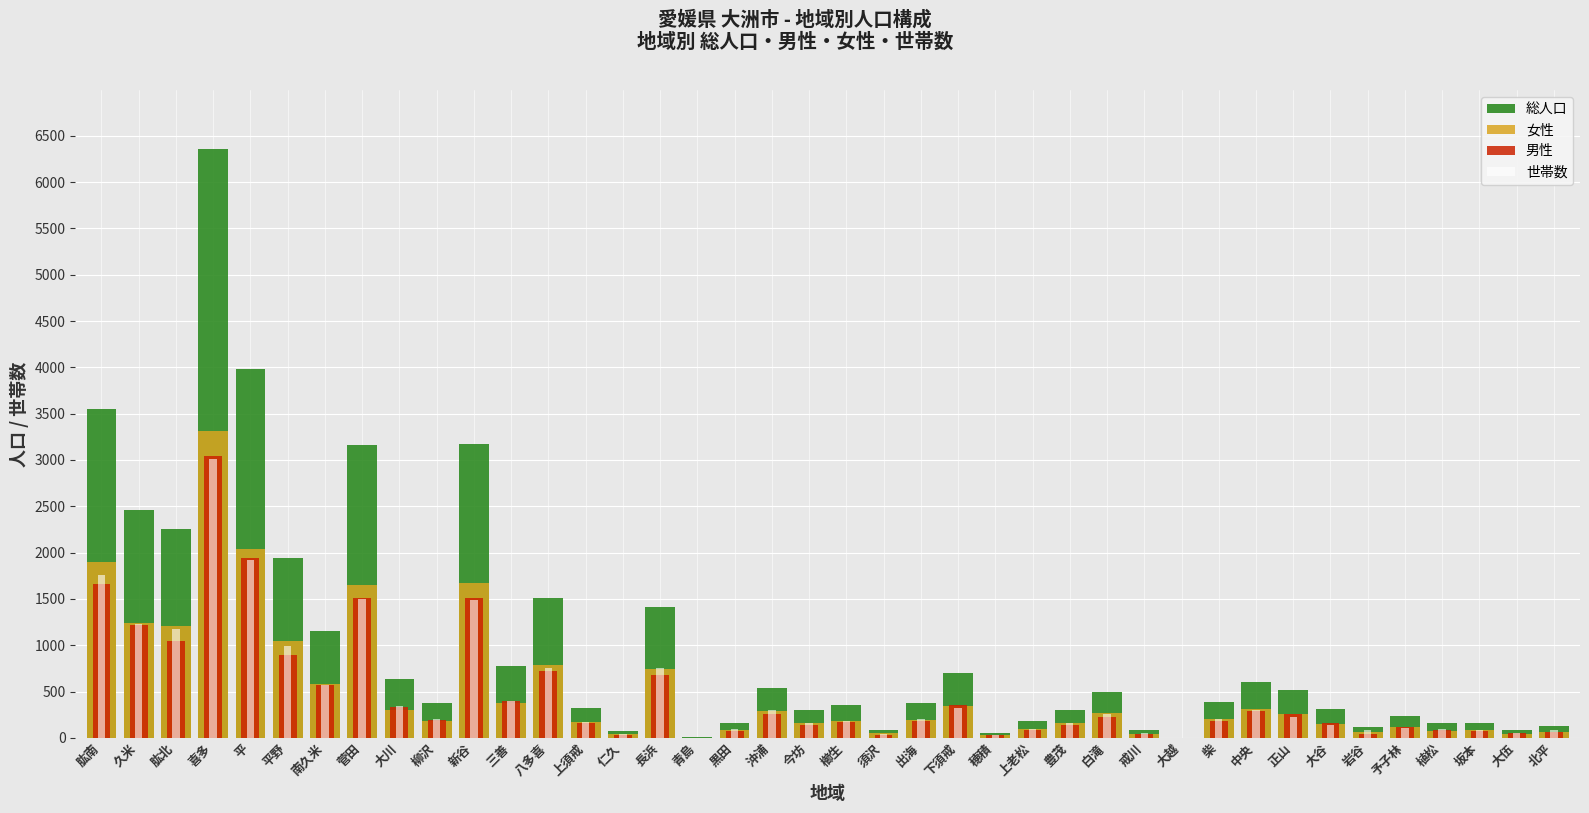

Which series has the largest total across all categories?

総人口